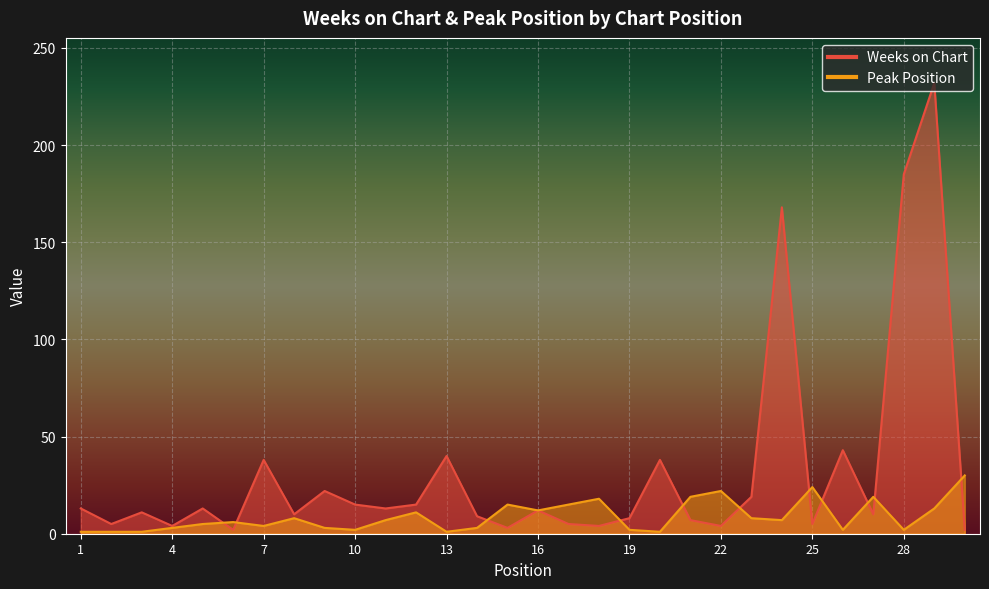

How many series are shown in this chart?

2